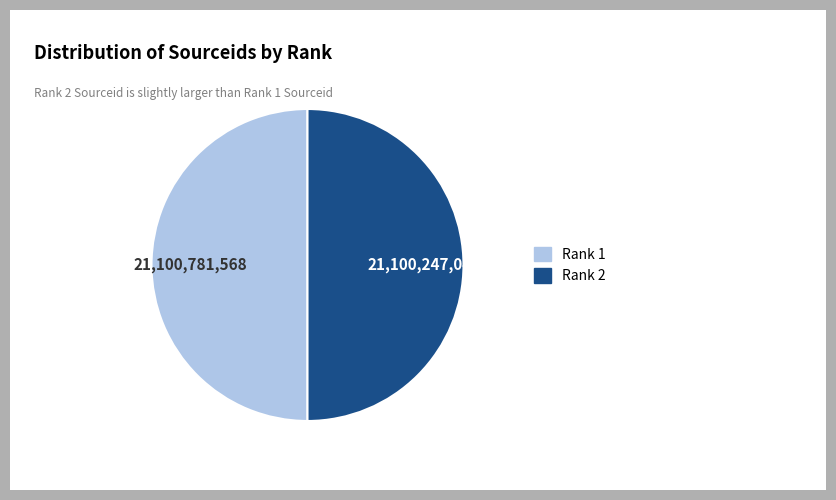

Approximately how many times larger is the value at Rank 2 compared to Rank 1?

1.0